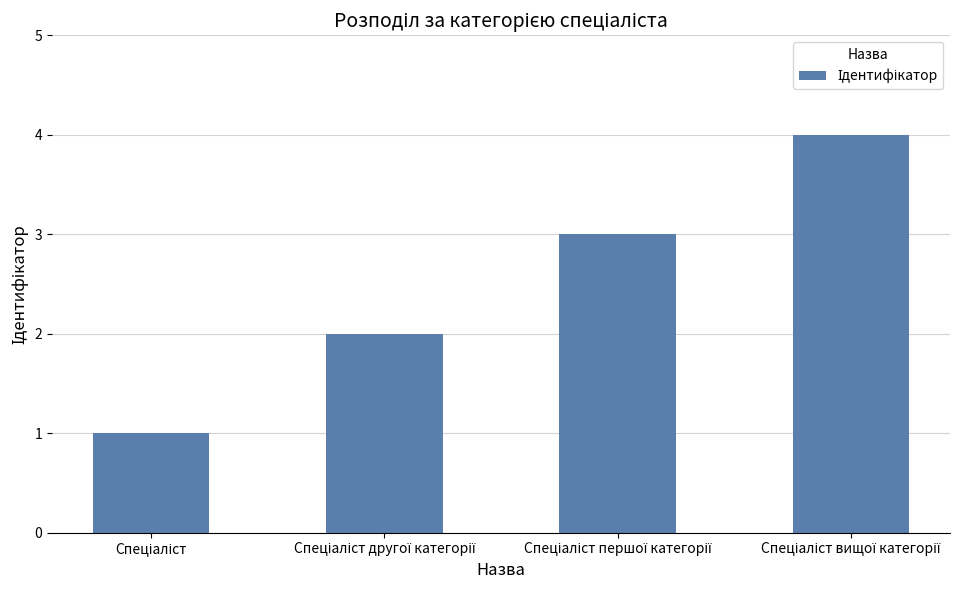

Reading right to left, extract all data points from this chart.

4	3	2	1